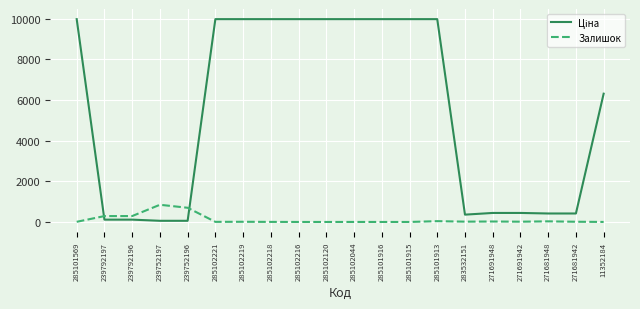

What is the total value across all series at 285101915?

9975.0